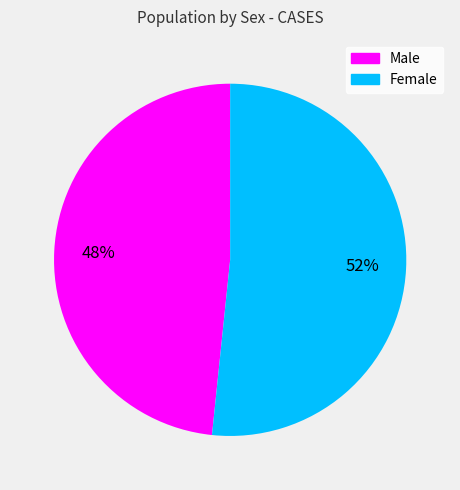

To the nearest percent, what is the combined percentage of Female and Male?

100%